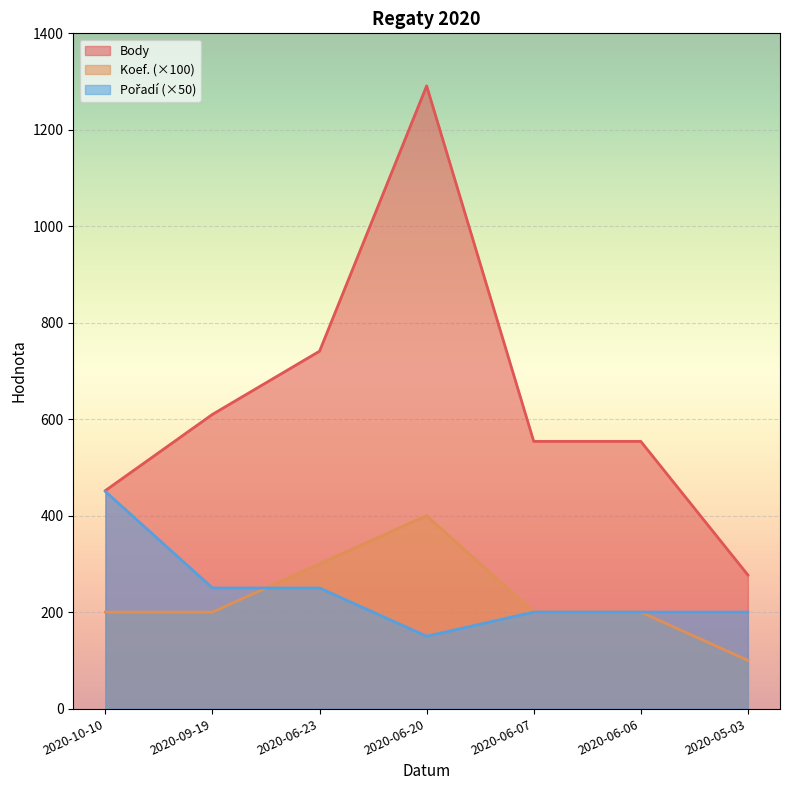

Reading right to left, list all the values displayed in this chart.

Body: 277	554	554	1291	741	610	452
Koef.: 100	200	200	400	300	200	200
Pořadí: 200	200	200	150	250	250	450